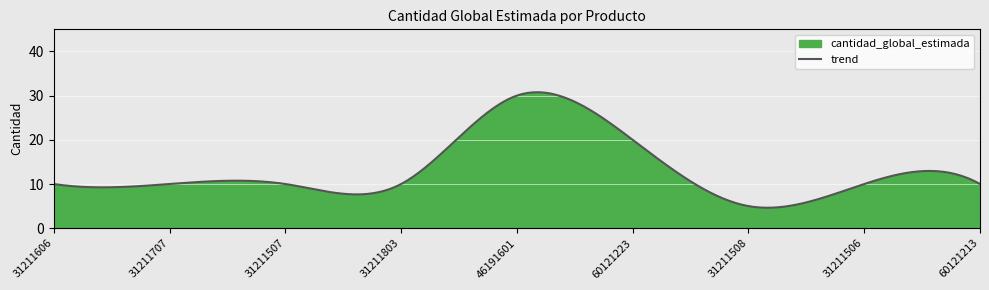

List the labels in order of value, largest first.

46191601, 60121223, 31211606, 31211707, 31211507, 31211803, 31211506, 60121213, 31211508